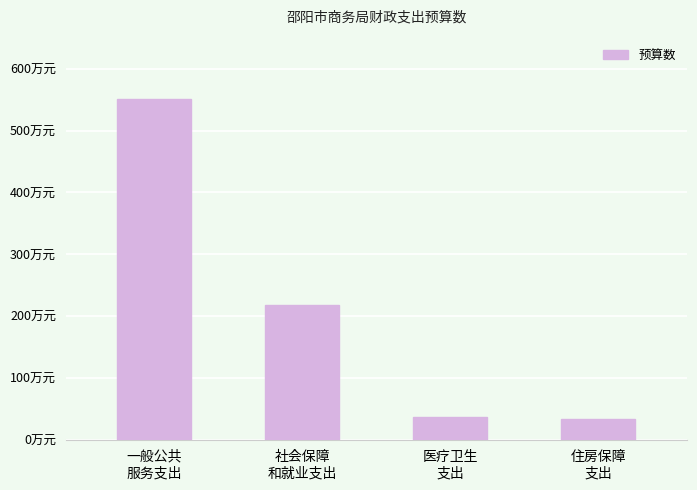

Which category has the highest value across all series?

一般公共
服务支出